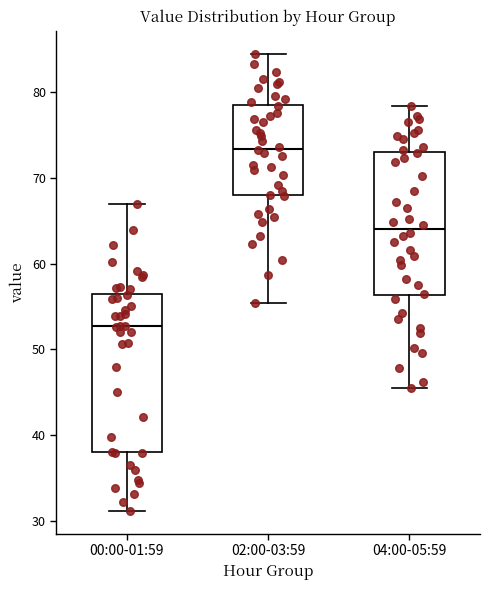

Reading left to right, transcribe this box plot: for each box, give where its median line is, the range the box spans, and where its two whiskers end, as read against the y-axis. The values are not printed on the chart, so give them approximately, as read against the axis.

00:00-01:59: median 53, box 38 to 56, whiskers 31 to 67
02:00-03:59: median 73, box 68 to 78, whiskers 55 to 84
04:00-05:59: median 64, box 56 to 73, whiskers 46 to 78